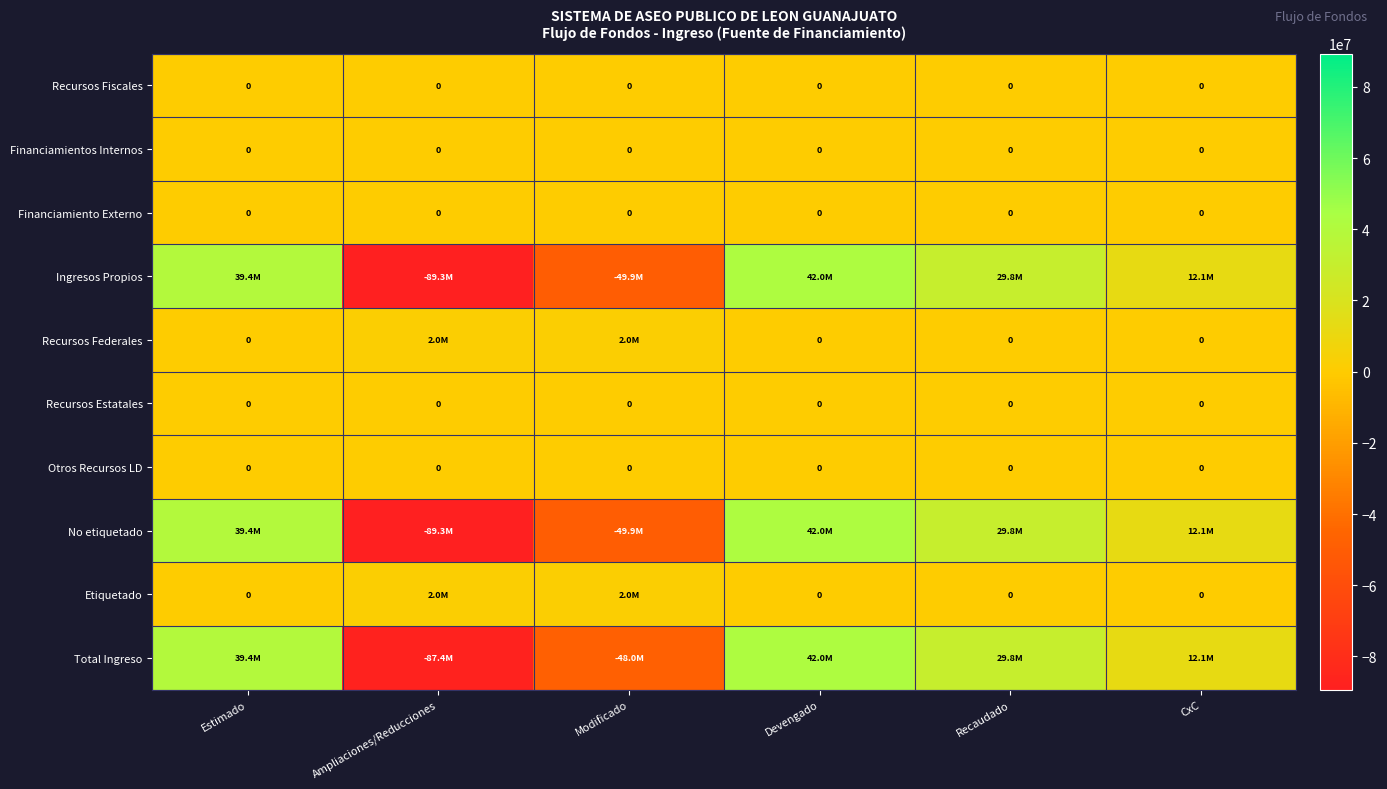

Rank the series at Recaudado from highest to lowest value.

Ingresos Propios, No etiquetado, Total Ingreso, Recursos Fiscales, Financiamientos Internos, Financiamiento Externo, Recursos Federales, Recursos Estatales, Otros Recursos LD, Etiquetado